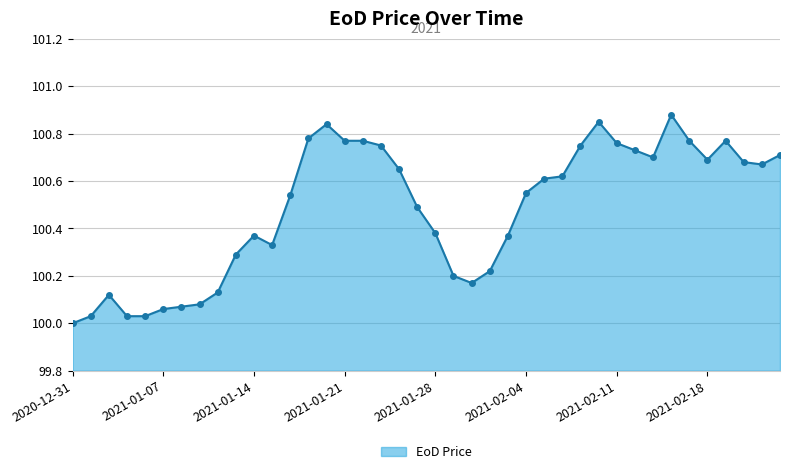

What is the difference between the maximum and minimum values?

0.9